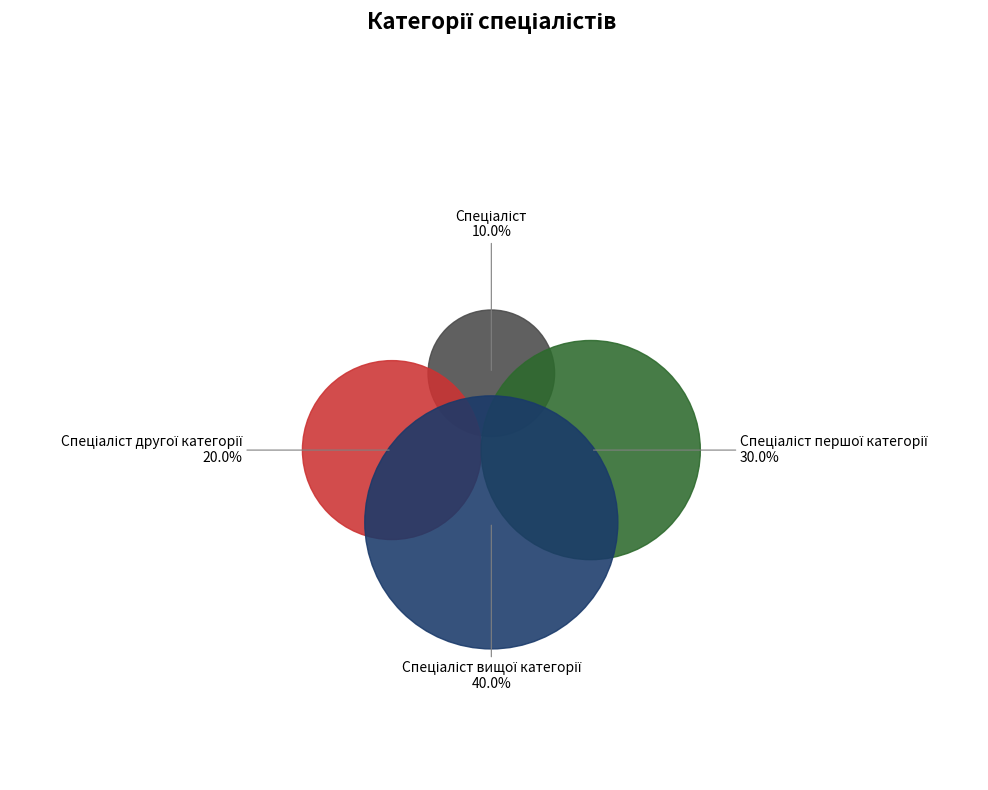

To the nearest percent, what is the combined percentage of Спеціаліст другої категорії and Спеціаліст першої категорії?

50%